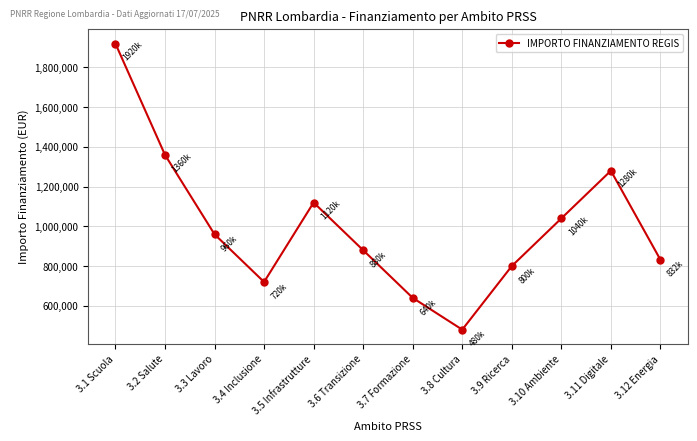

Is this an area chart (filled region under the line)?

No